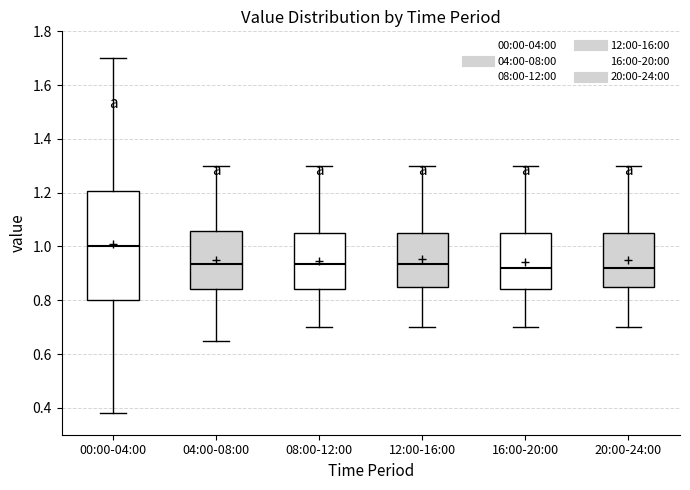

Which box is the tallest, from its lower edge to its upper edge?

00:00-04:00